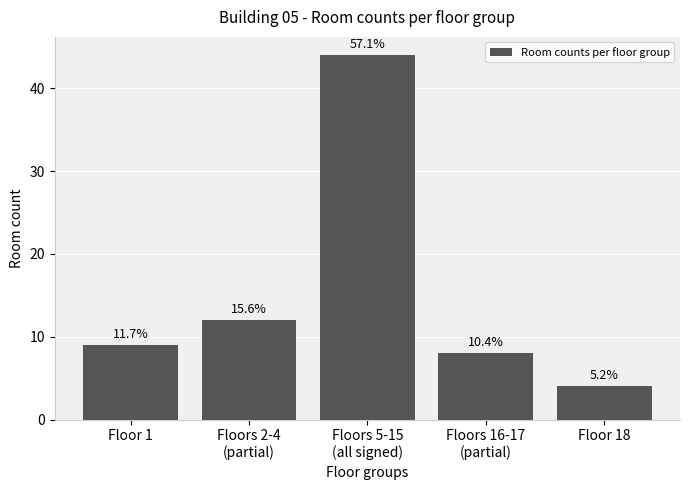

How many bars are there in total?

5